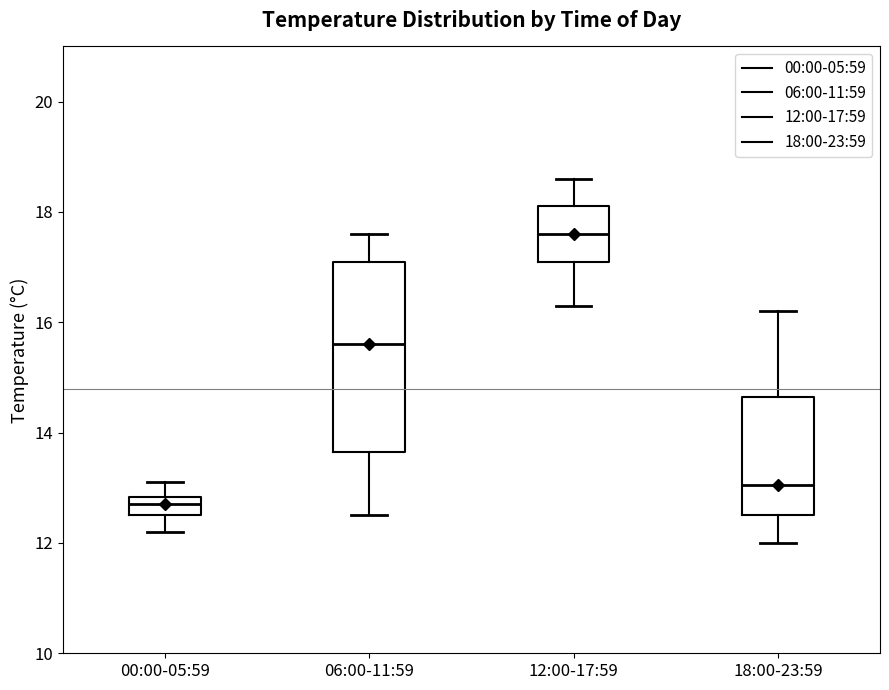

Reading left to right, transcribe this box plot: for each box, give where its median line is, the range the box spans, and where its two whiskers end, as read against the y-axis. The values are not printed on the chart, so give them approximately, as read against the axis.

00:00-05:59: median 12.8 (inside the box), box 12.6 to 12.8, whiskers 12.2 to 13.2
06:00-11:59: median 15.6, box 13.6 to 17.2, whiskers 12.6 to 17.6
12:00-17:59: median 17.6, box 17.2 to 18.2, whiskers 16.4 to 18.6
18:00-23:59: median 13.0, box 12.6 to 14.6, whiskers 12.0 to 16.2